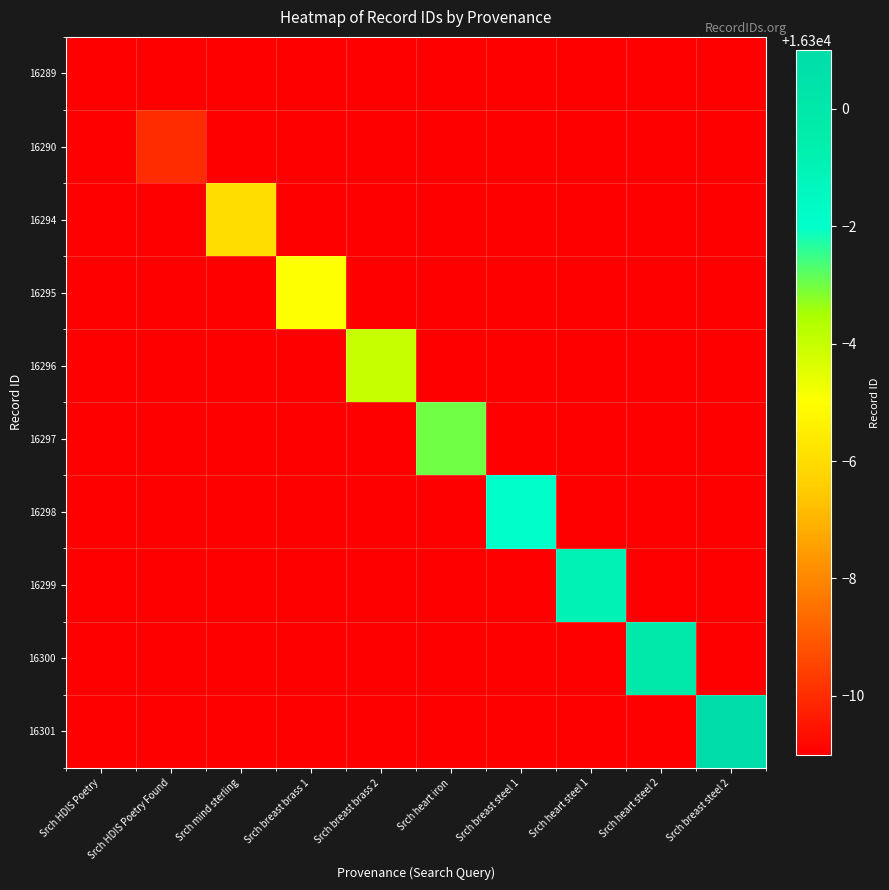

At how many categories does at least one series exceed 16296?

5